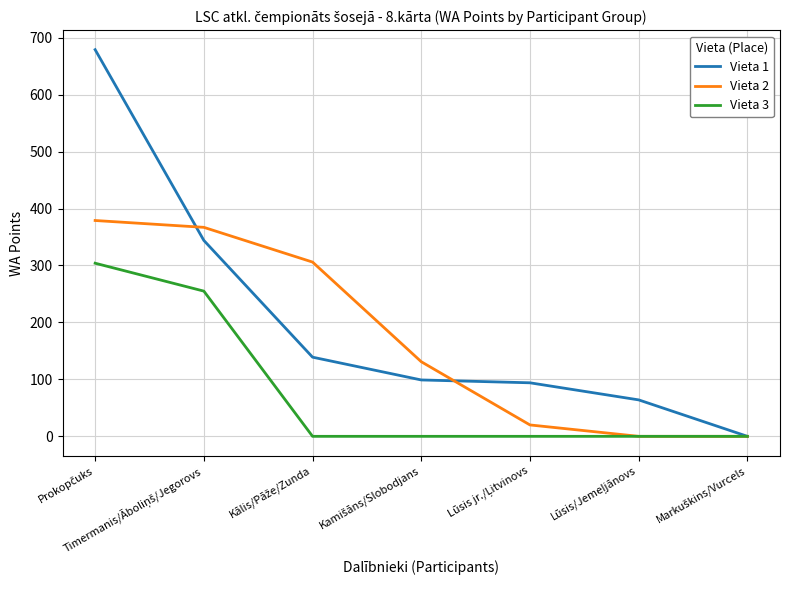

Which series has the largest range (max minus min)?

Vieta 1